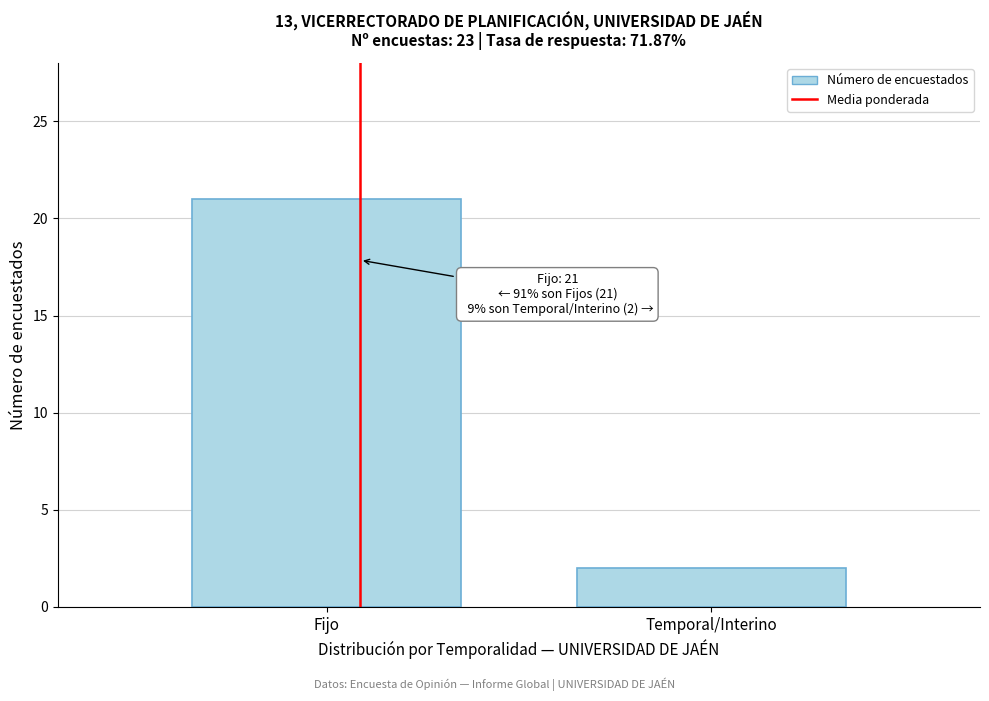

Reading left to right, list all the values displayed in this chart.

Fijo=21	Temporal/Interino=2